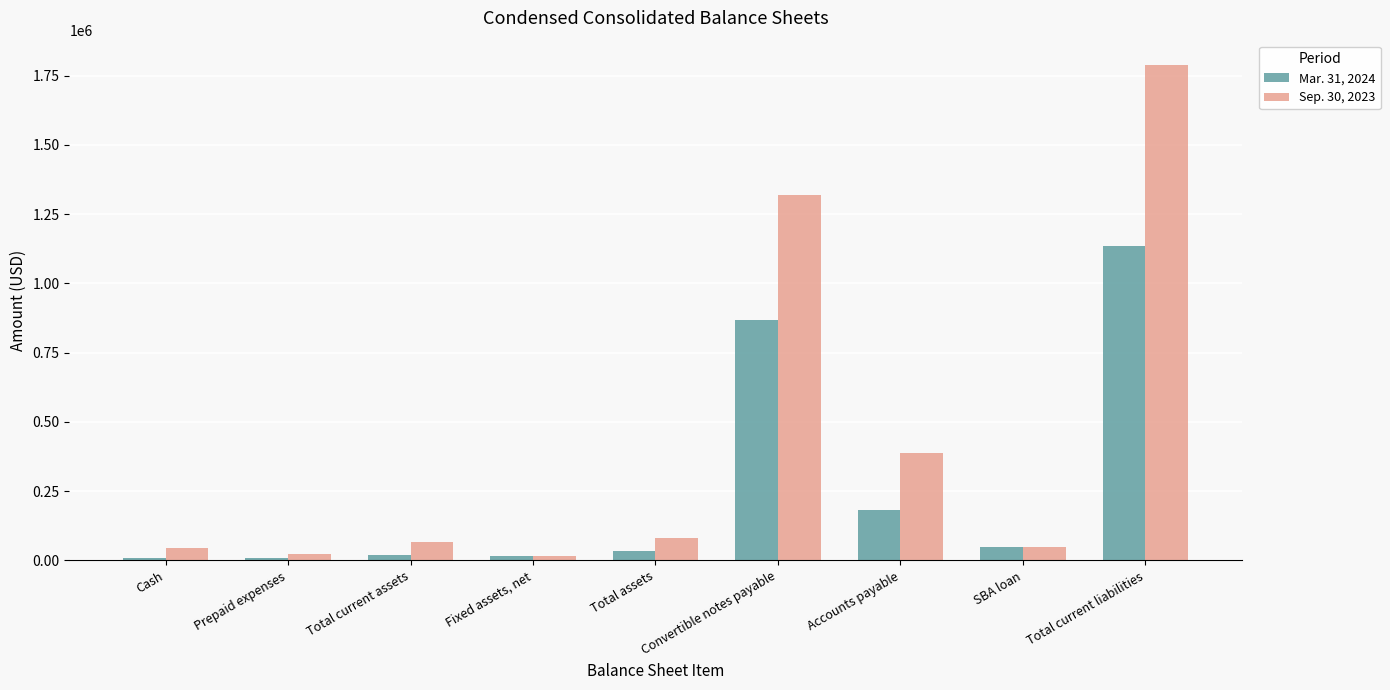

At which category does the chart reach its peak across all series?

Total current liabilities